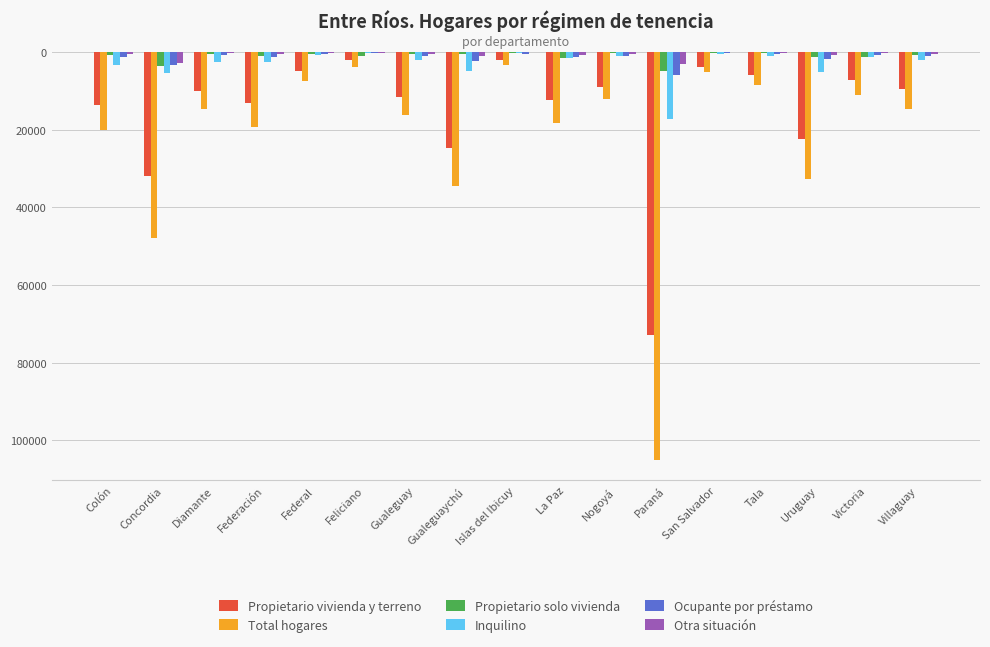

Between San Salvador and Gualeguaychú, which is larger?

San Salvador